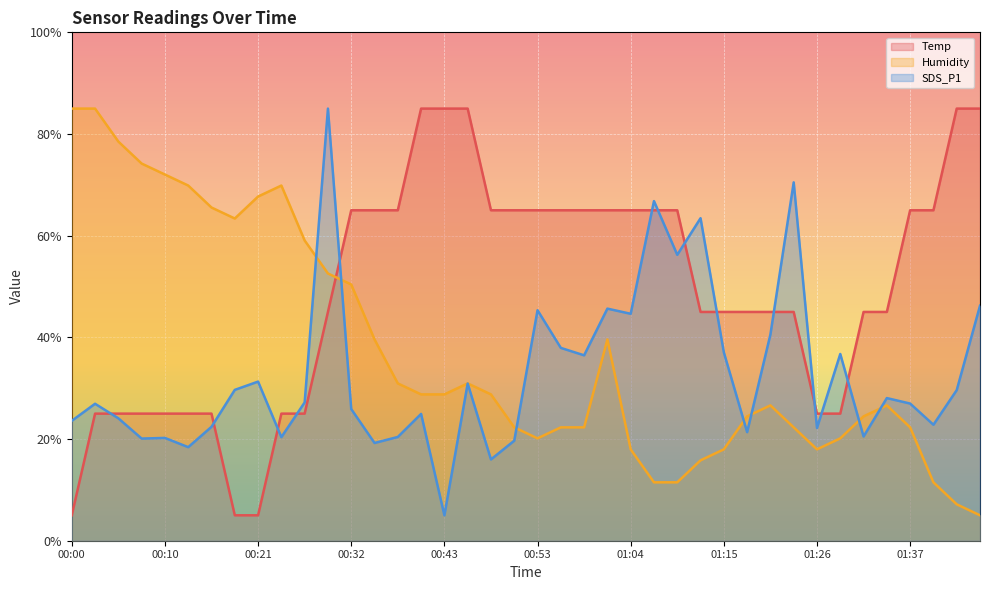

At which category does the chart reach its peak across all series?

00:40